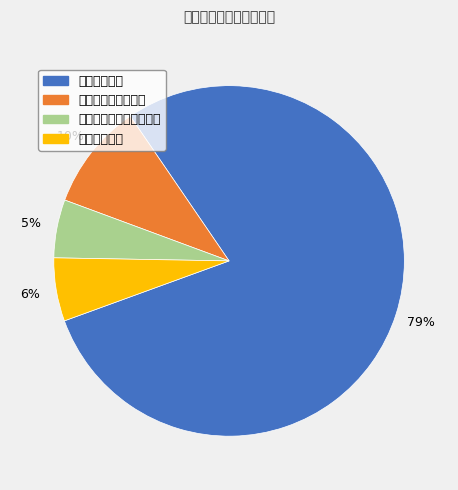

Between 公共安全支出 and 住房保障支出, which is larger?

公共安全支出